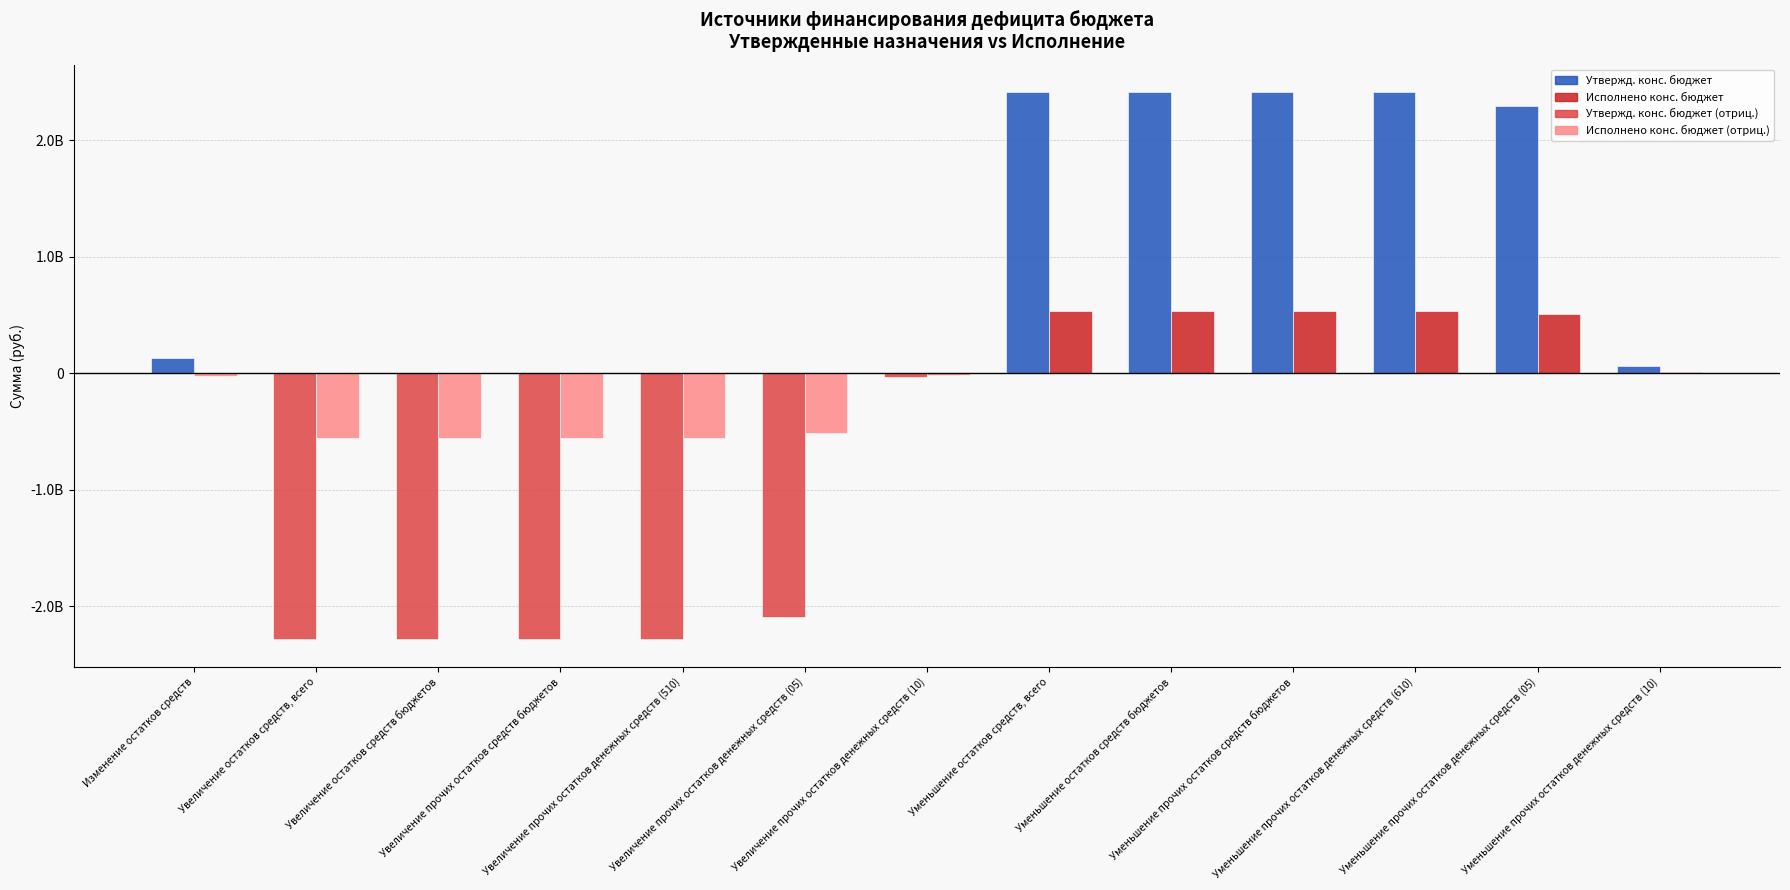

What are all the series names shown in the legend?

Утвержд. конс. бюджет, Исполнено конс. бюджет, Утвержд. конс. бюджет (отриц.), Исполнено конс. бюджет (отриц.)